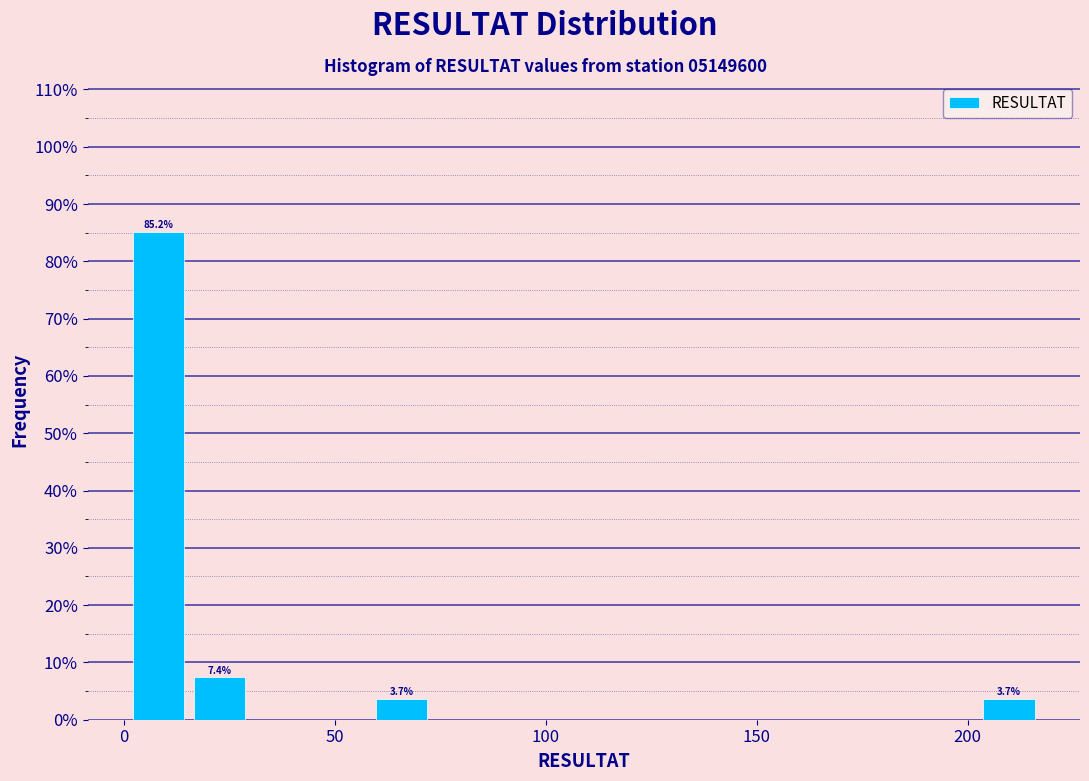

Around what value on the x-axis is the tallest bar? Give the approximate position of its centre, as read against the axis.

10